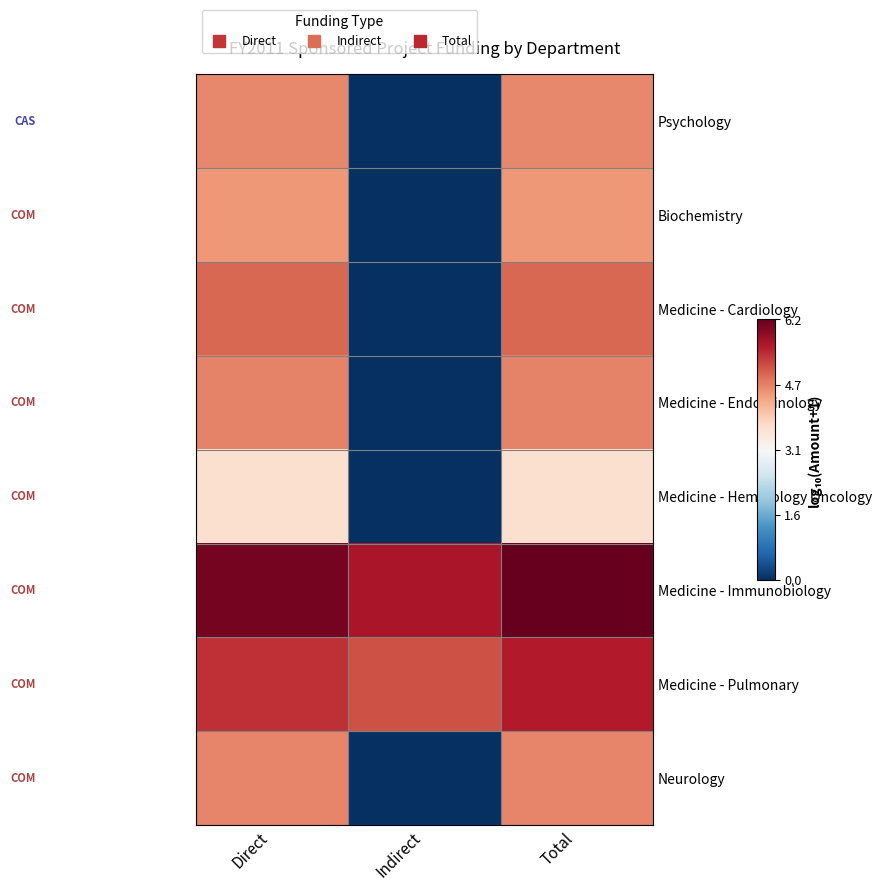

Which series has the largest total across all categories?

Medicine - Immunobiology